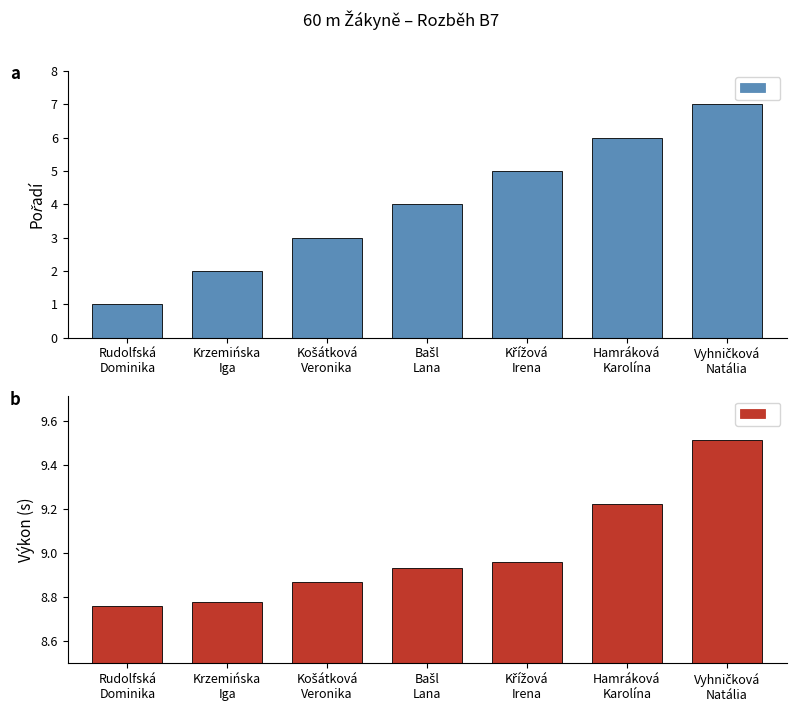

Reading left to right, list all the values displayed in this chart.

Pořadí: Rudolfská
Dominika=1.0	Krzemińska
Iga=2.0	Košátková
Veronika=3.0	Bašl
Lana=4.0	Křížová
Irena=5.0	Hamráková
Karolína=6.0	Vyhničková
Natália=7.0
Výkon: Rudolfská
Dominika=8.8	Krzemińska
Iga=8.8	Košátková
Veronika=8.9	Bašl
Lana=8.9	Křížová
Irena=9.0	Hamráková
Karolína=9.2	Vyhničková
Natália=9.5